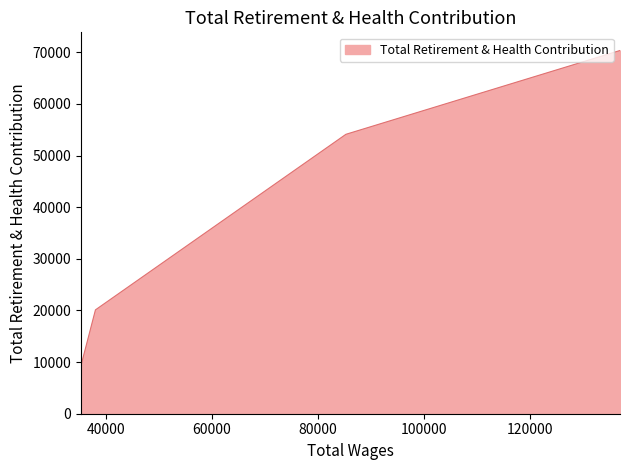

The chart shows a value of 84234 at 85342.0. True or false?

False